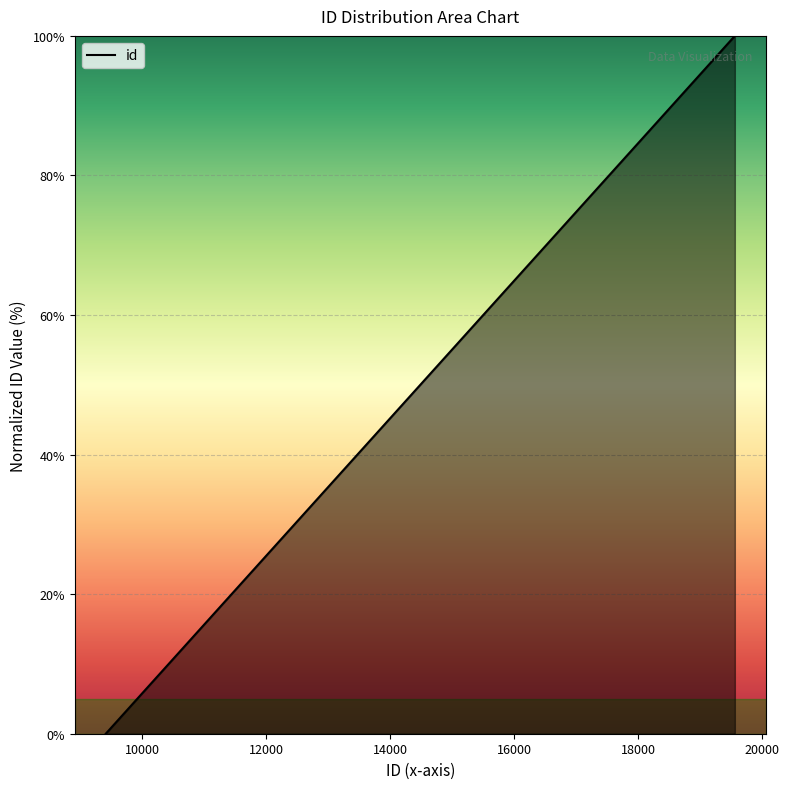

What is the difference between the maximum and minimum values?

100.0